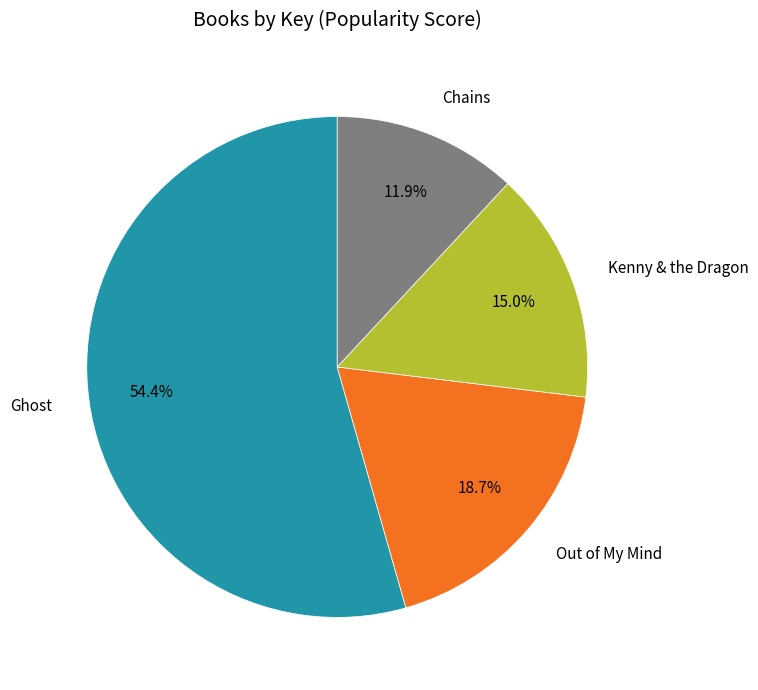

Between Kenny & the Dragon and Chains, which is larger?

Kenny & the Dragon